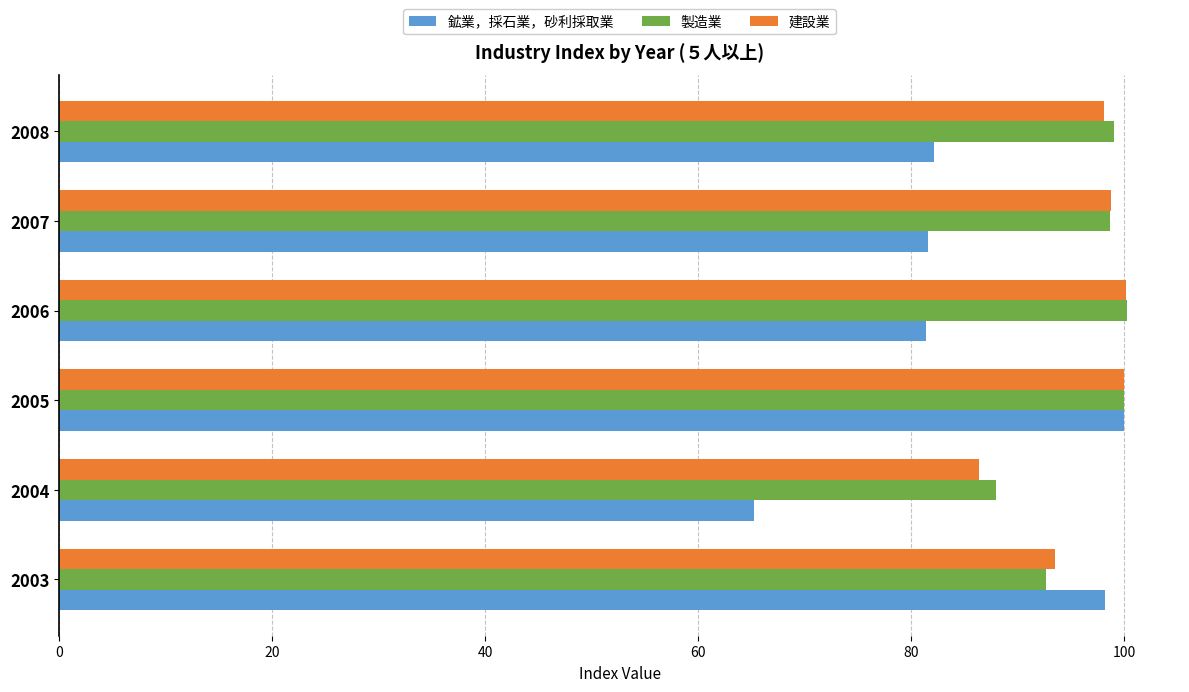

What is the difference between the highest and lowest values at 2008?

16.9